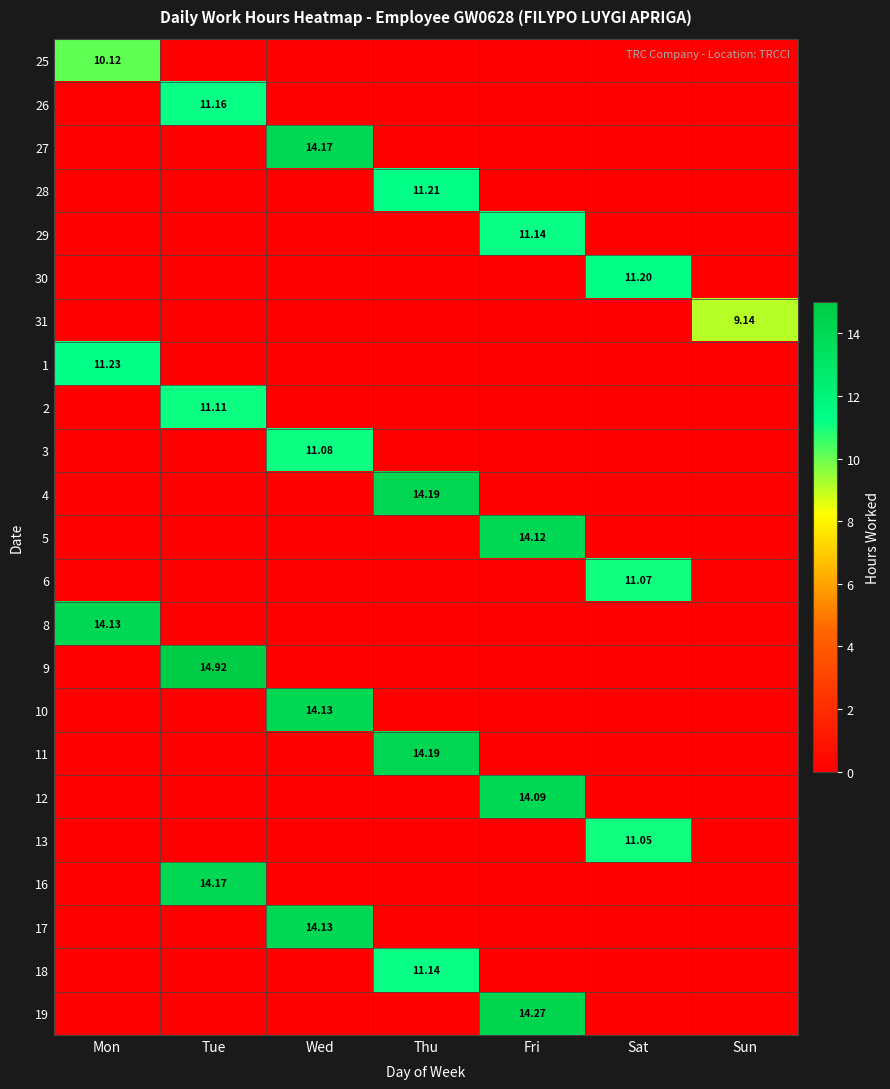

How many positive values does the 29 series have?

1